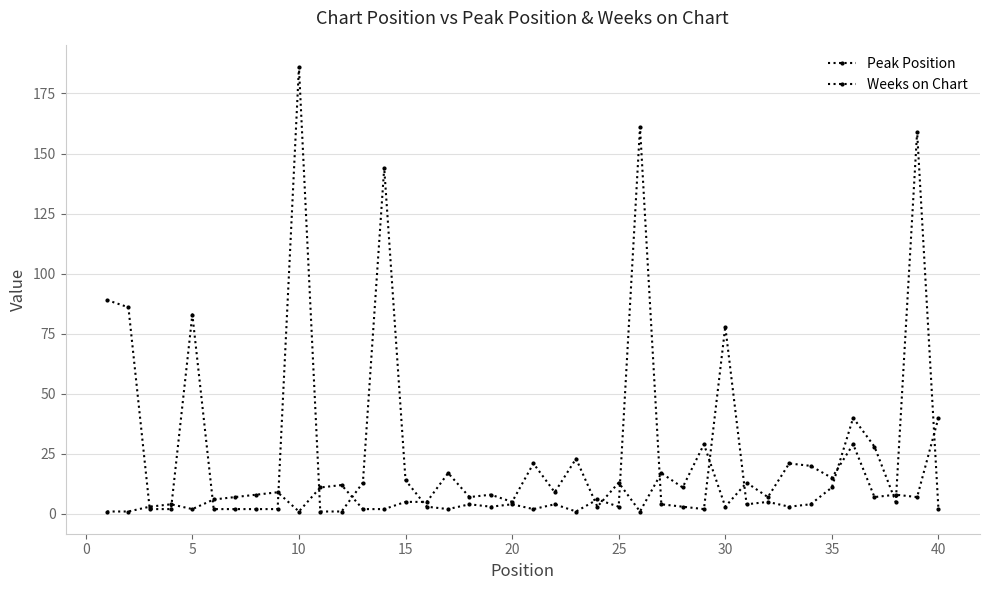

How many categories are shown in the chart?

40